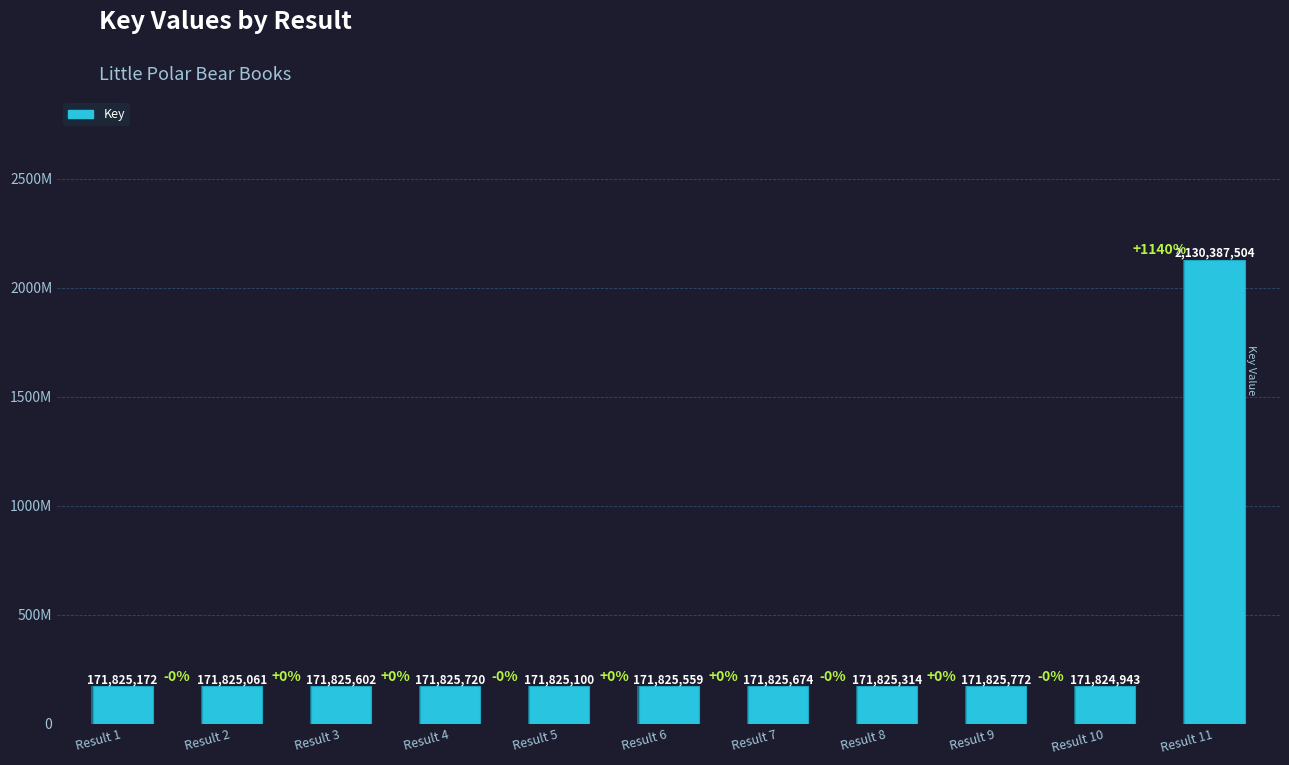

Reading right to left, transcribe all the data shown in this chart.

2130387504	171824943	171825772	171825314	171825674	171825559	171825100	171825720	171825602	171825061	171825172